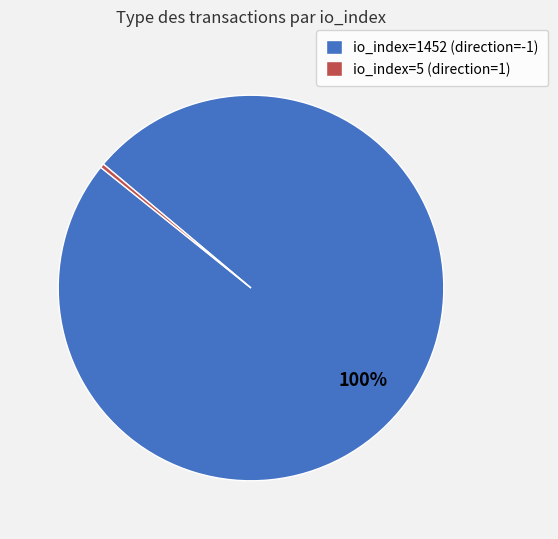

Is io_index=5 (direction=1) the majority of the pie?

No